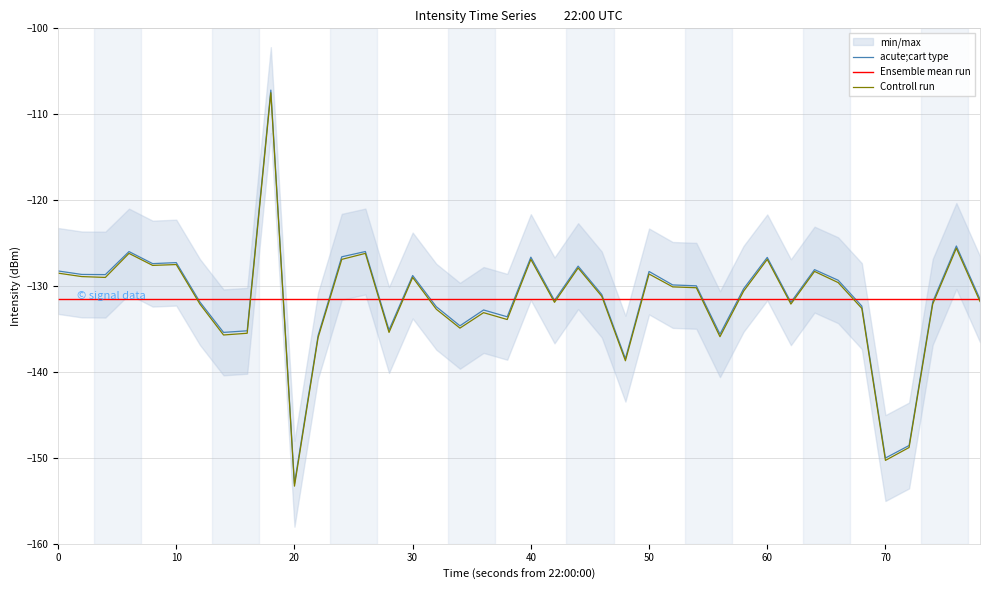

How many interior local peaks does the acute;cart type series have?

12